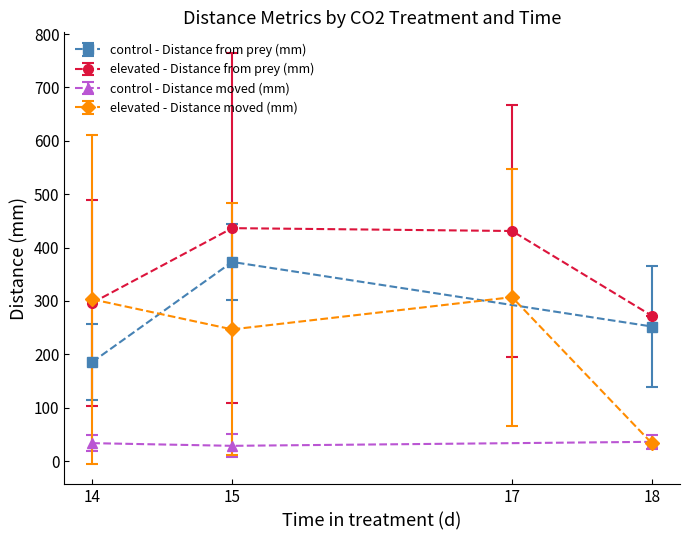

What is the highest value of the control - Distance moved (mm) series?

36.0